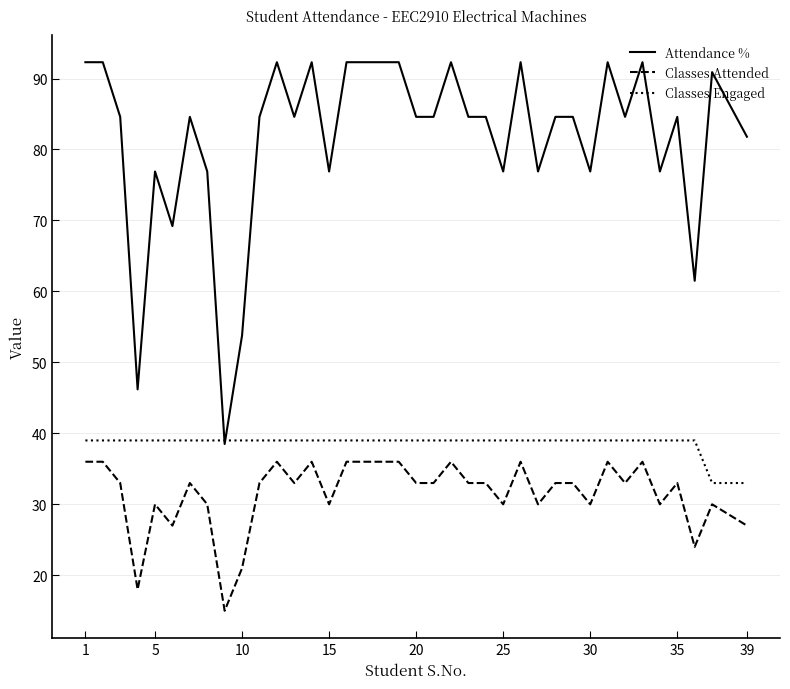

What is the difference between the maximum and minimum values in the Classes Engaged series?

6.0